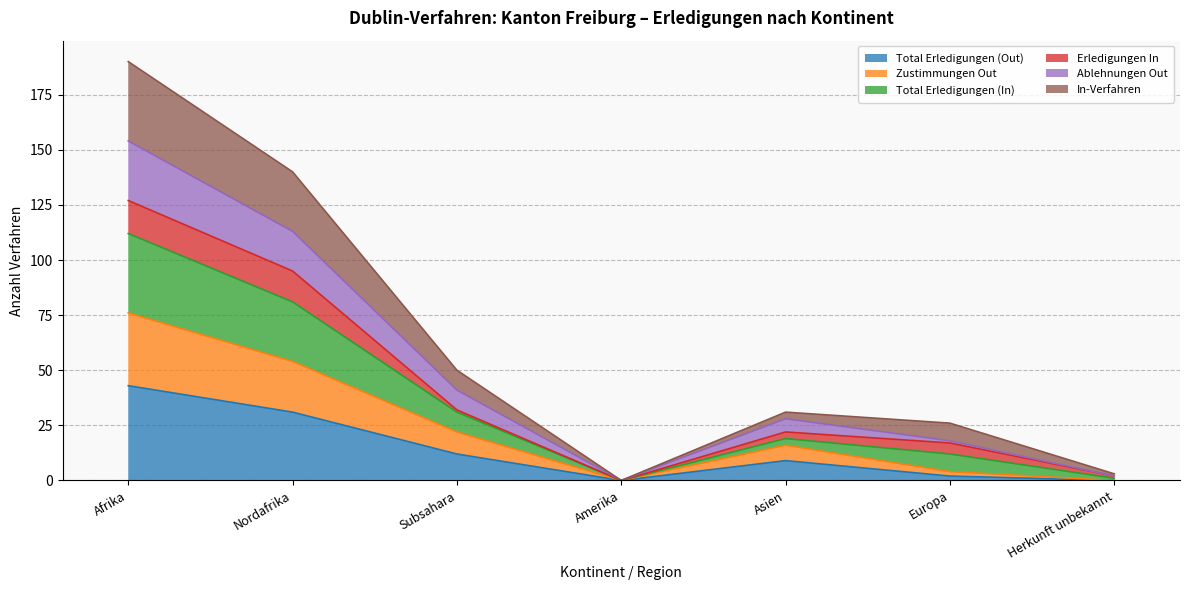

True or false: Total Erledigungen (Out) and In-Verfahren intersect in this chart.

False